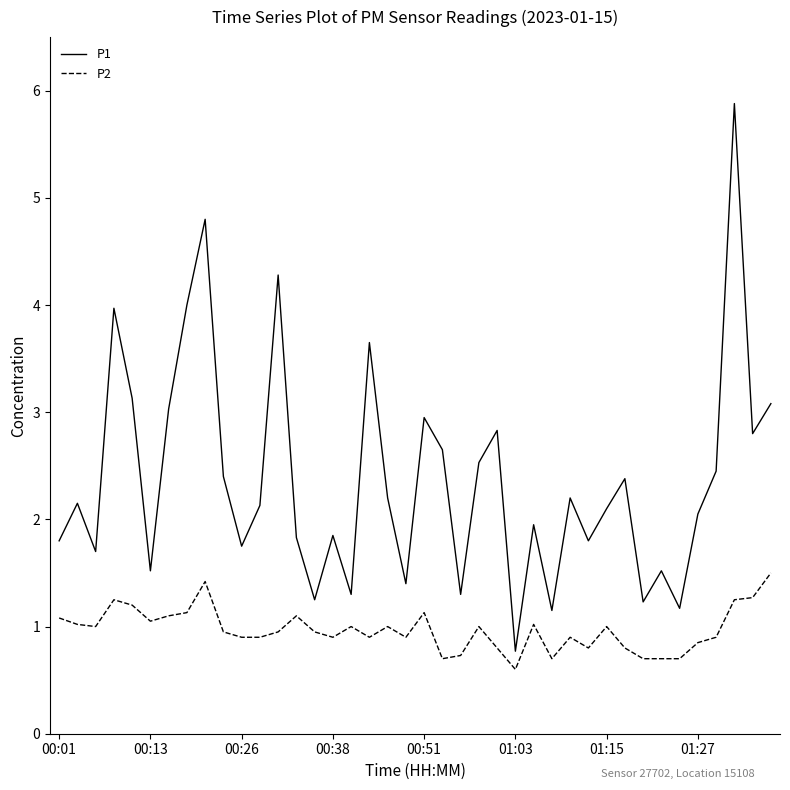

Which series has the widest spread of values?

P1